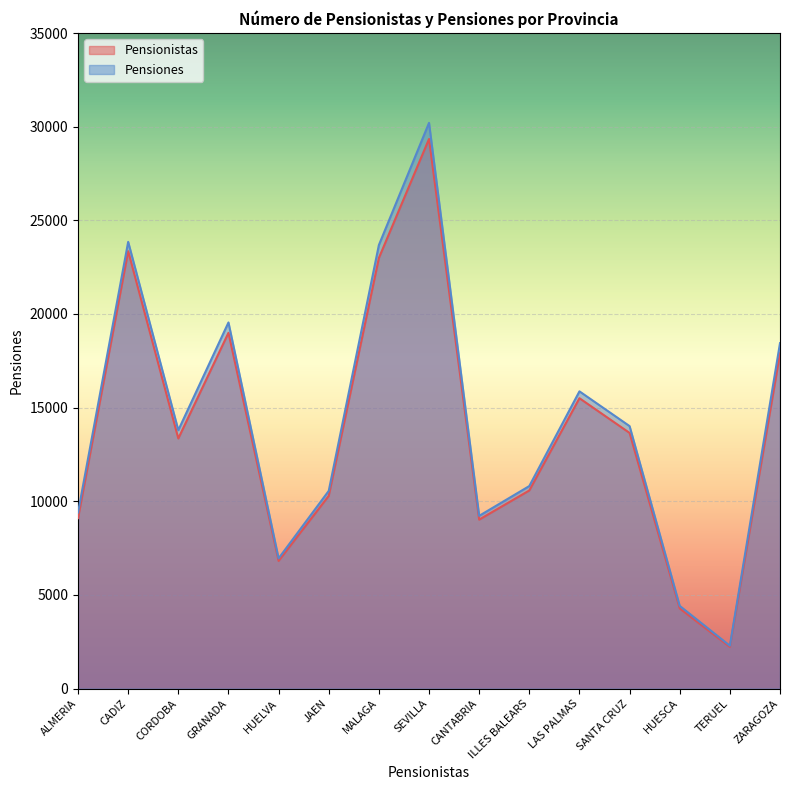

Which category has the lowest value in the Pensionistas series?

TERUEL